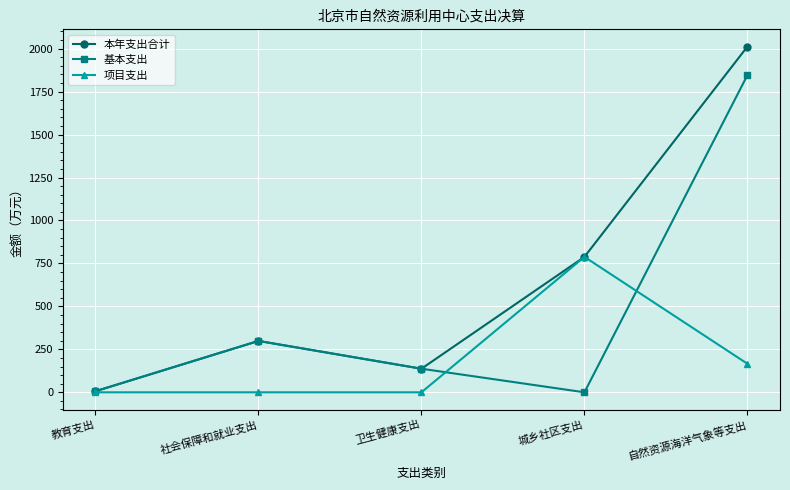

Where is the first local minimum for 基本支出?

城乡社区支出